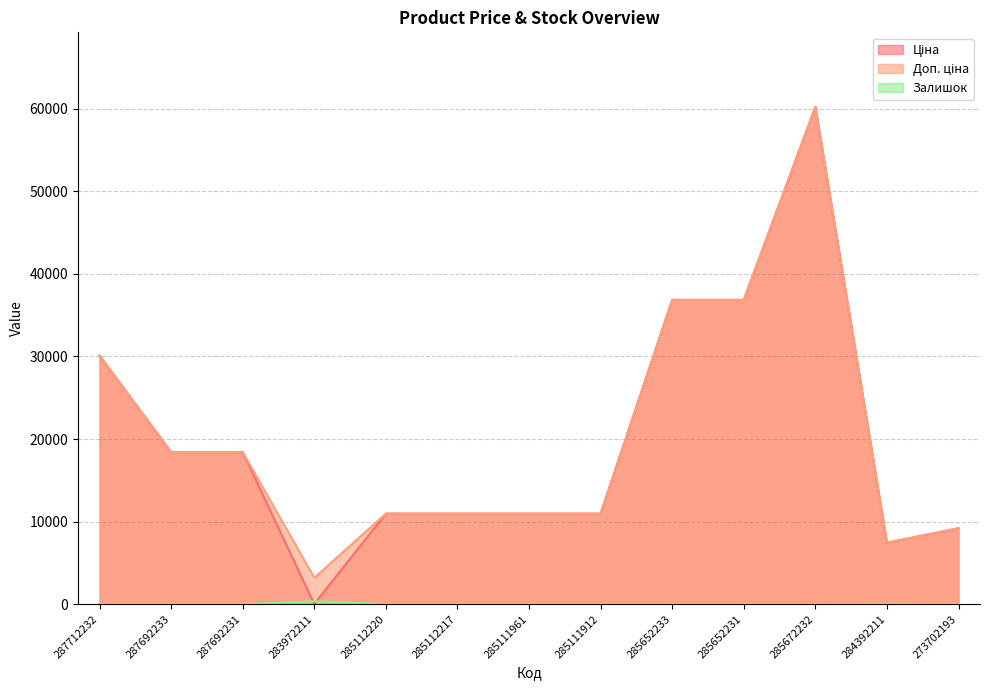

What is the total value across all series at 273702193?

18412.5